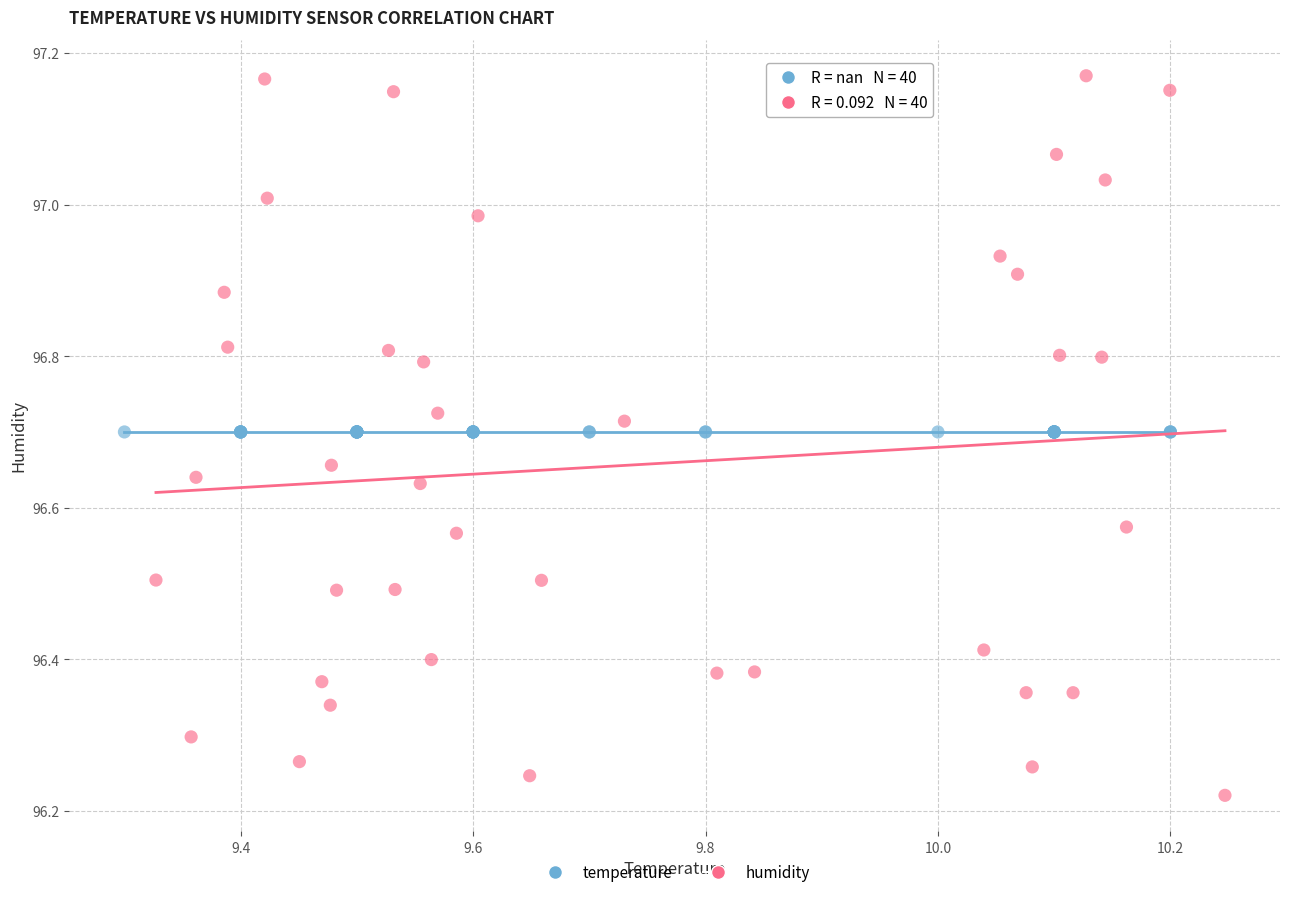

Which series reaches the minimum Y coordinate?

humidity